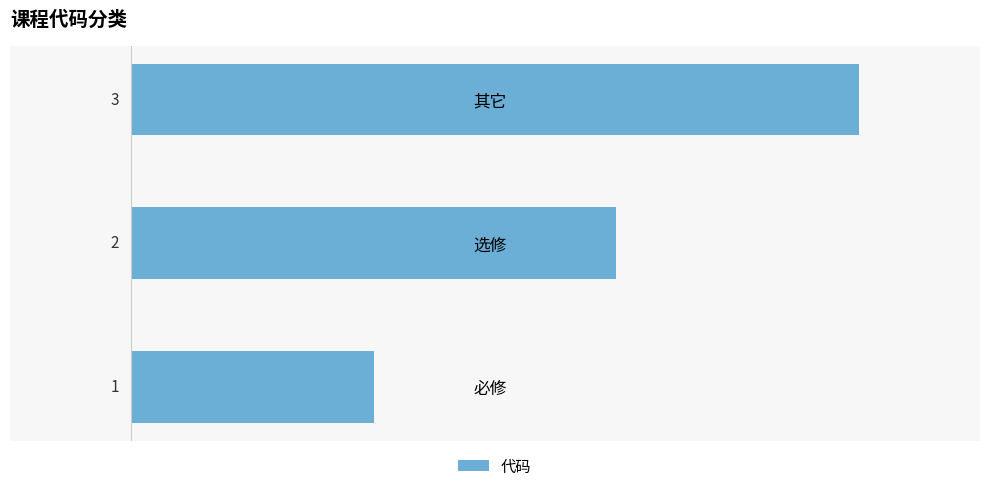

Rank the categories by value from highest to lowest.

其它, 选修, 必修